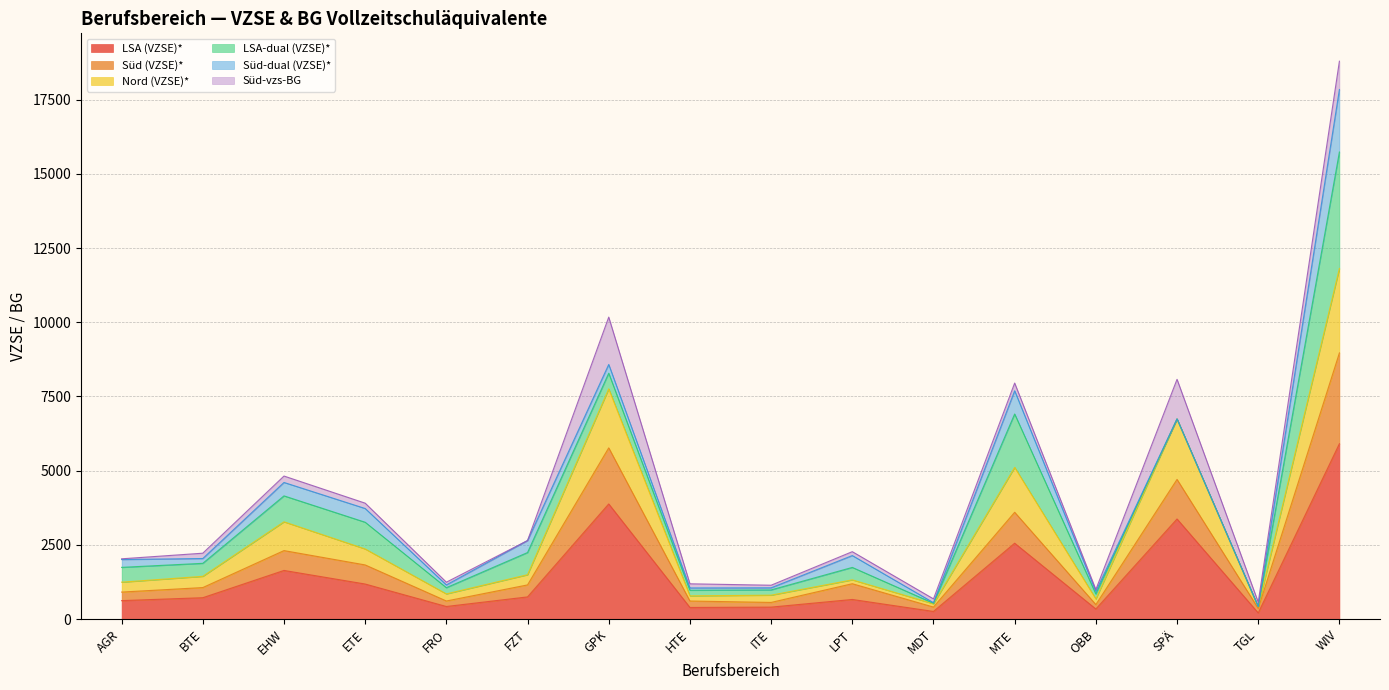

At how many categories does at least one series exceed 417?

15